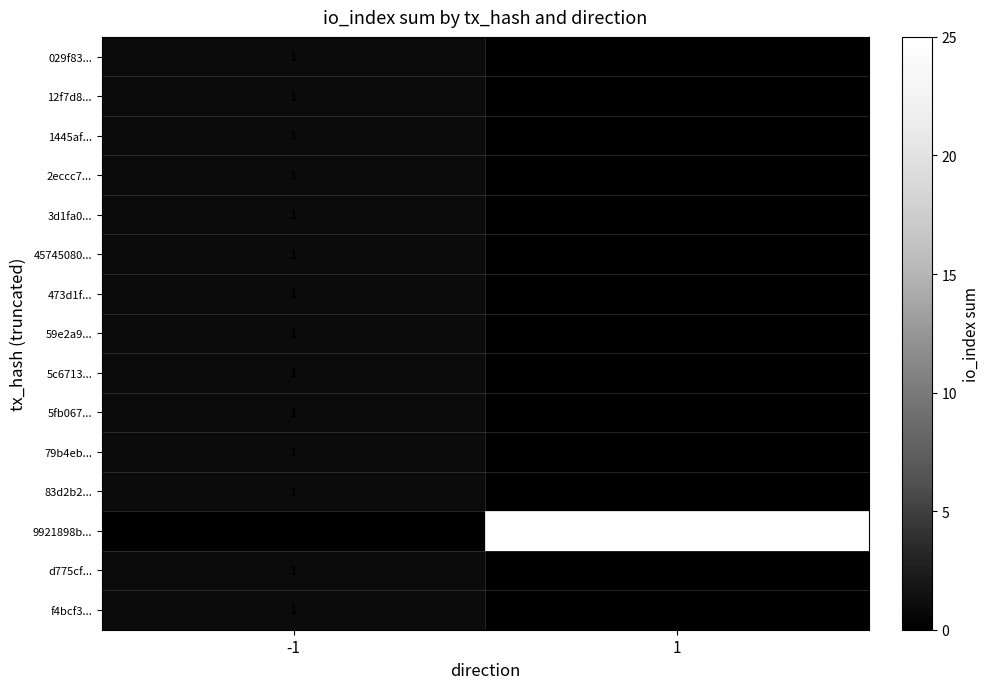

True or false: 1445af... has a value of 1 at -1.

True